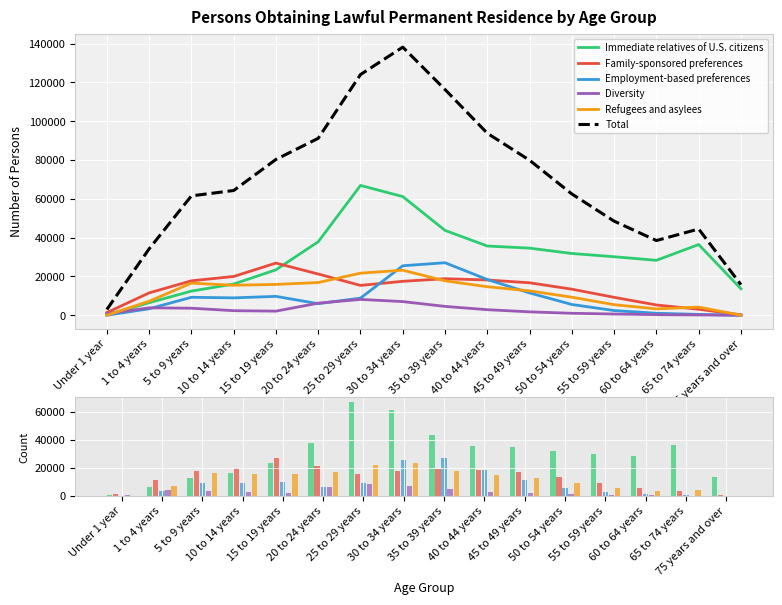

Which series has the largest total across all categories?

Total